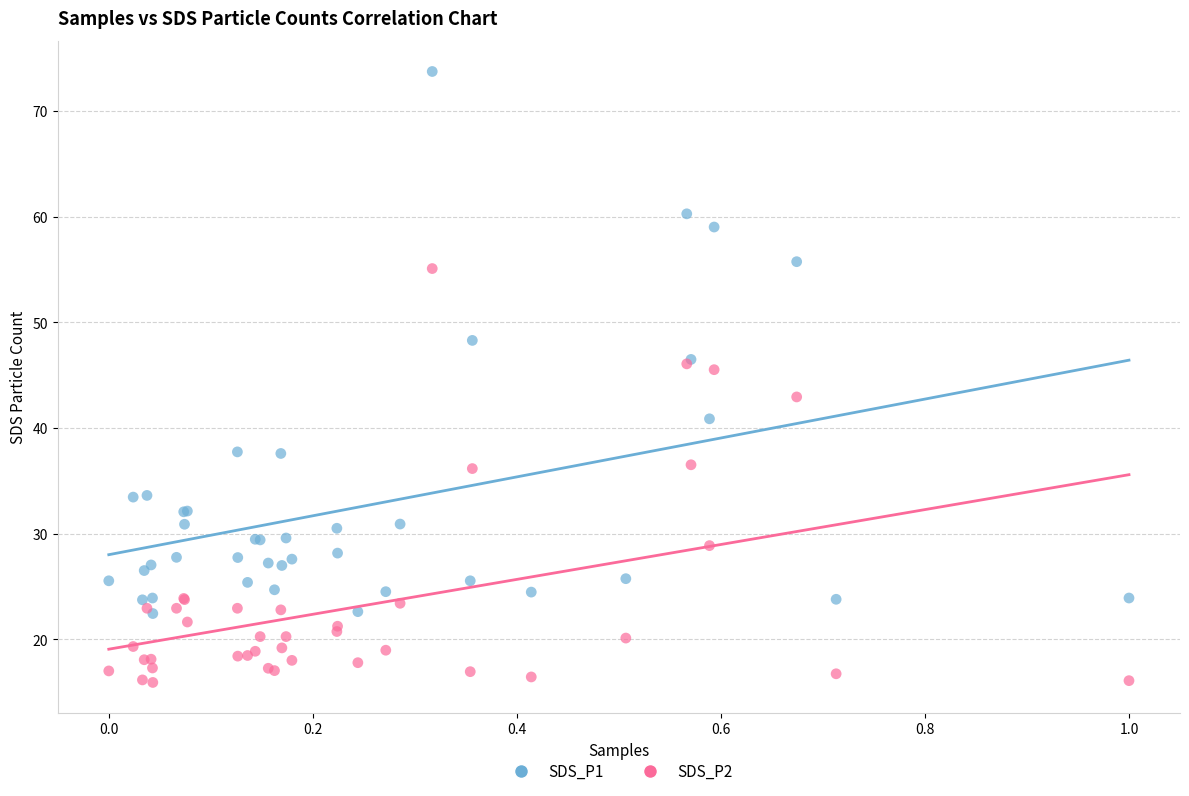

What are all the series names shown in the legend?

SDS_P1, SDS_P2